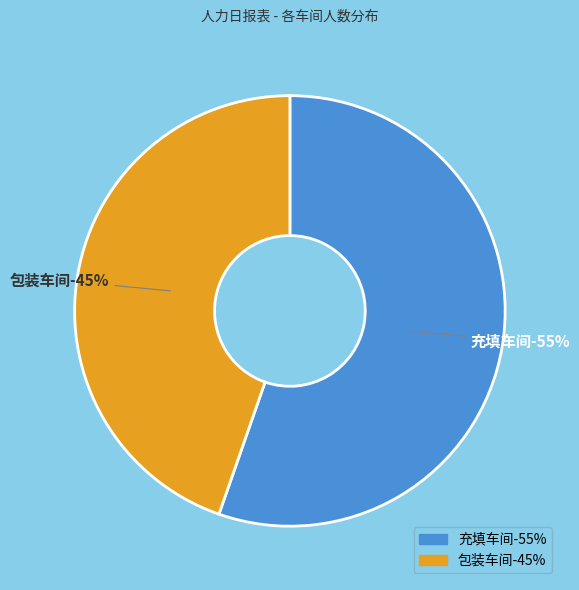

Which category has the biggest portion of the pie?

充填车间